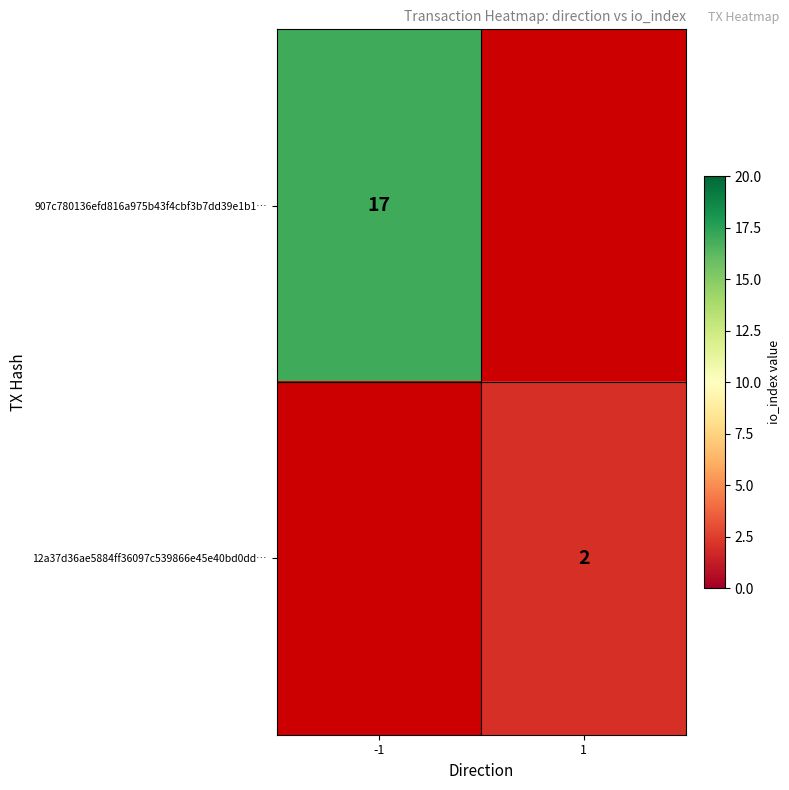

At how many categories does at least one series exceed 13?

1